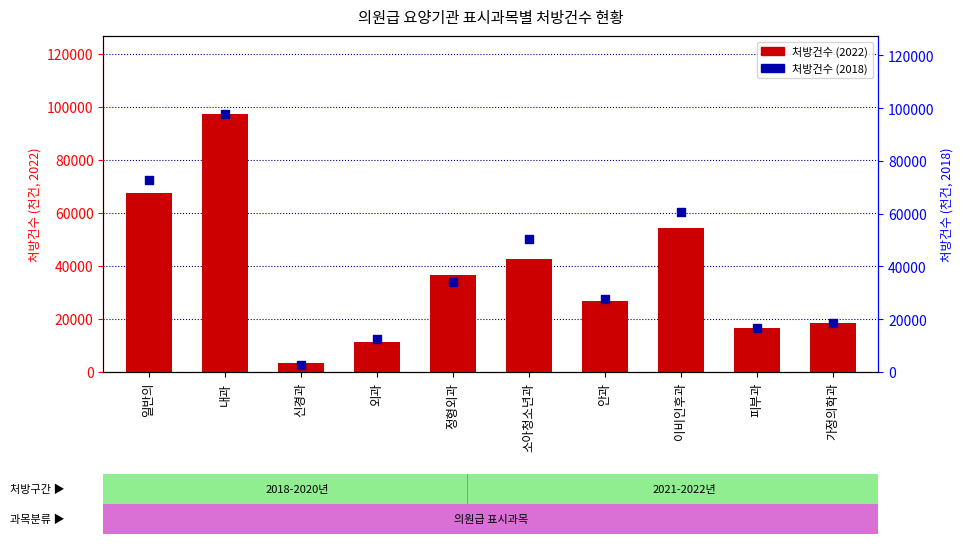

Which series reaches the minimum Y coordinate?

처방건수 (2018)